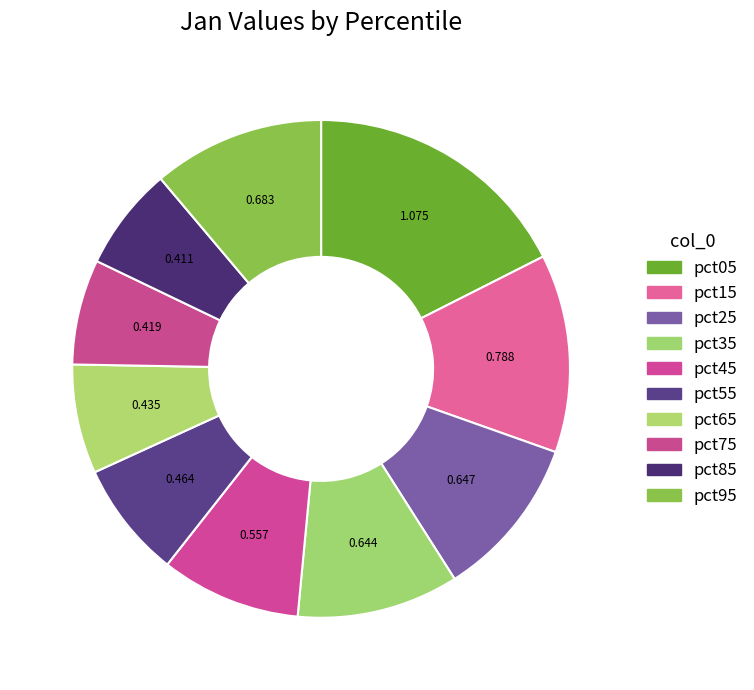

To the nearest percent, what is the combined percentage of pct45 and pct35?

20%